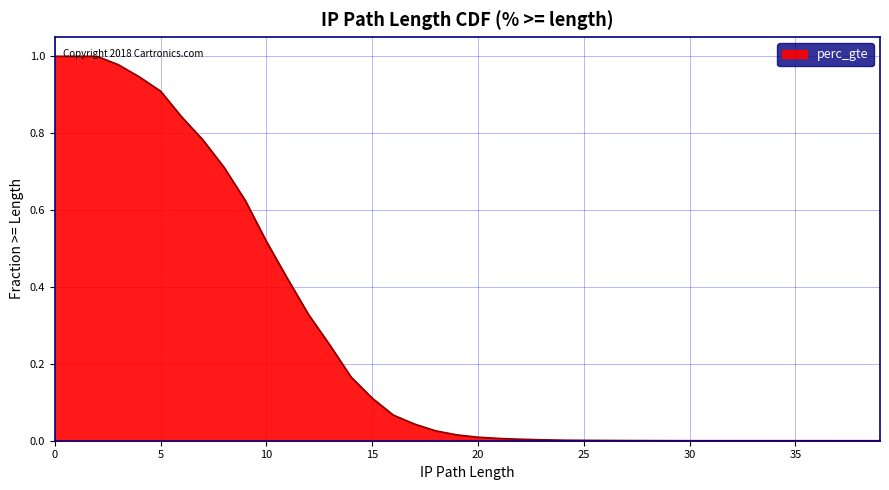

How many values are above zero?

35